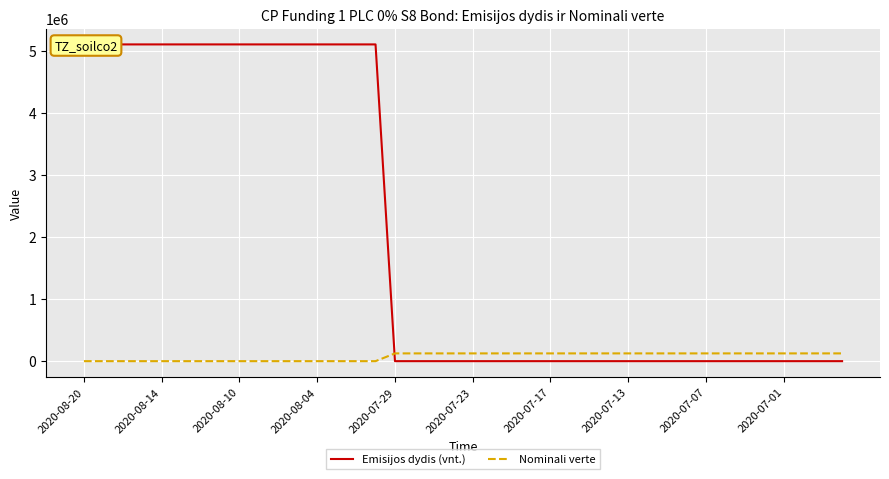

How many data points in Emisijos dydis (vnt.) are above 80?

16